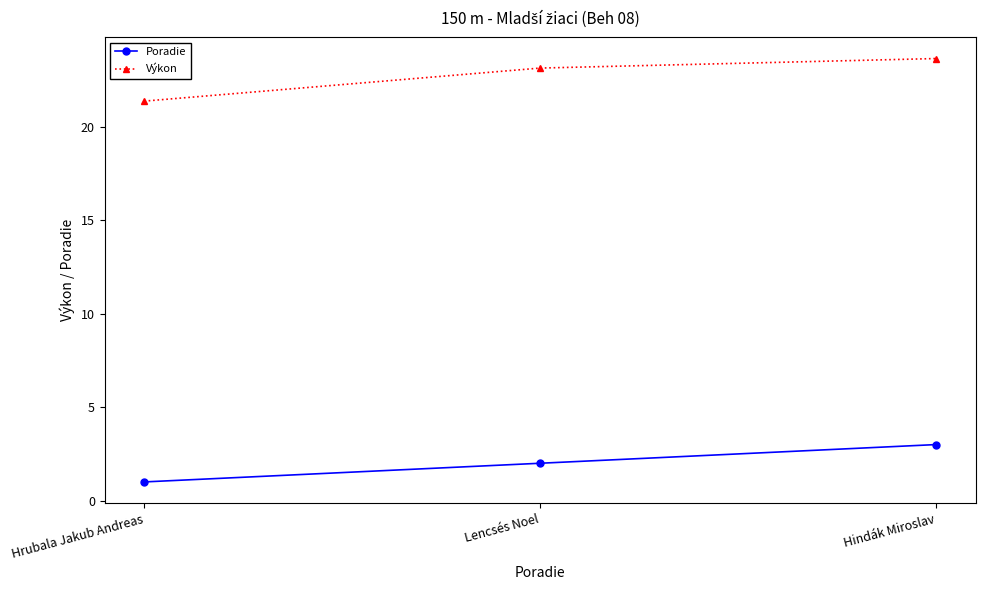

Count the number of categories in the chart.

3